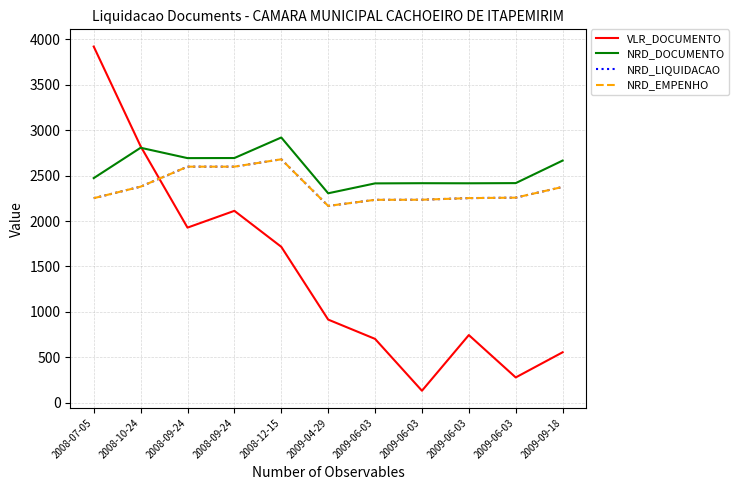

Does the chart have visible grid lines?

Yes